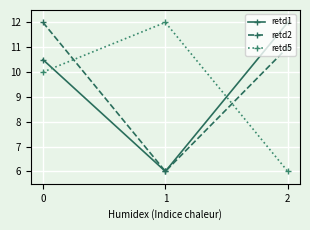

How many categories are shown in the chart?

3